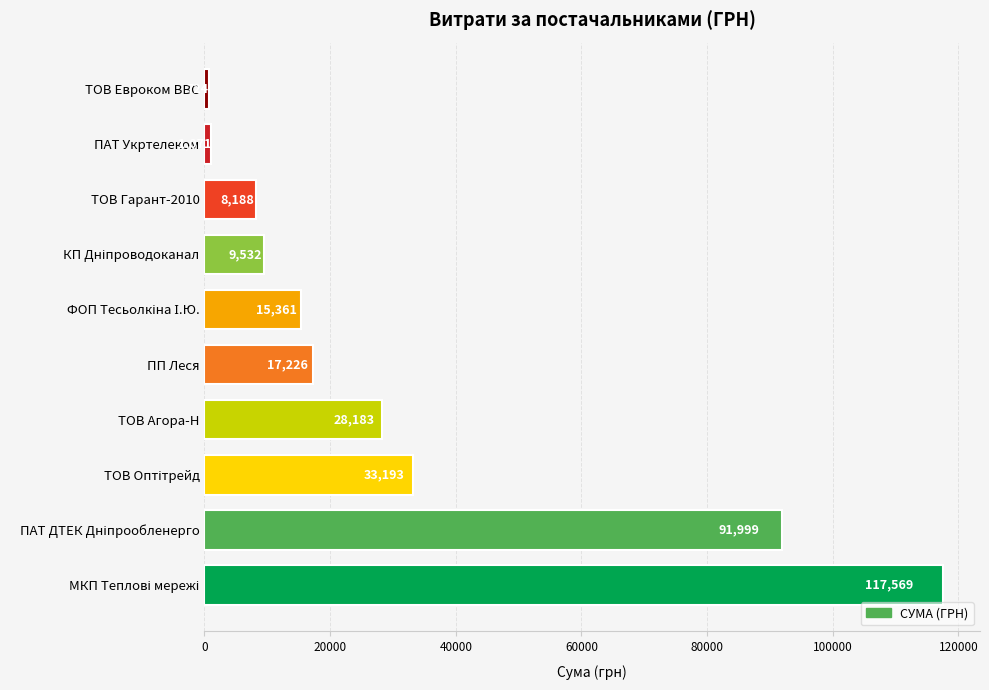

Which has a higher value, ПП Леся or ТОВ Гарант-2010?

ПП Леся